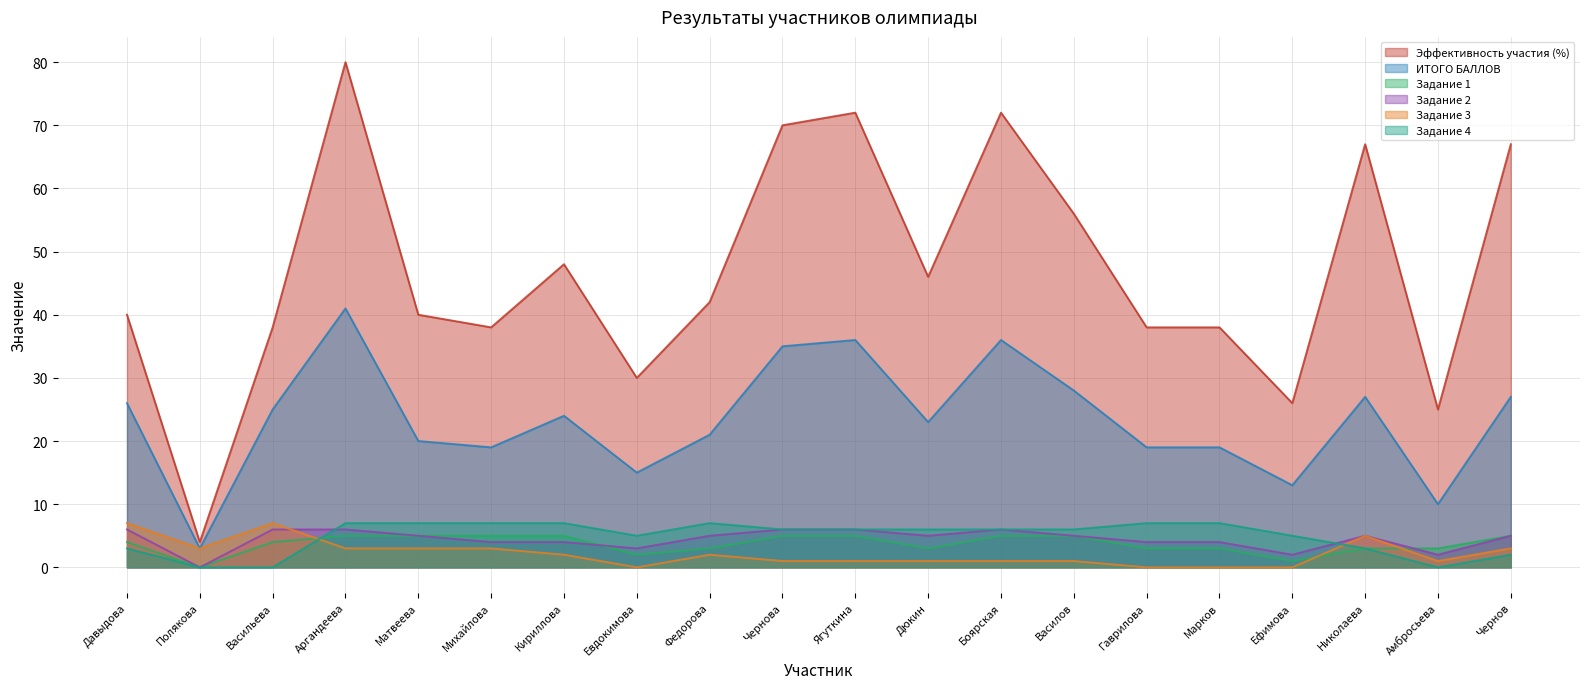

Is the value of Задание 4 at Марков greater than the value of Задание 2 at Василов?

Yes